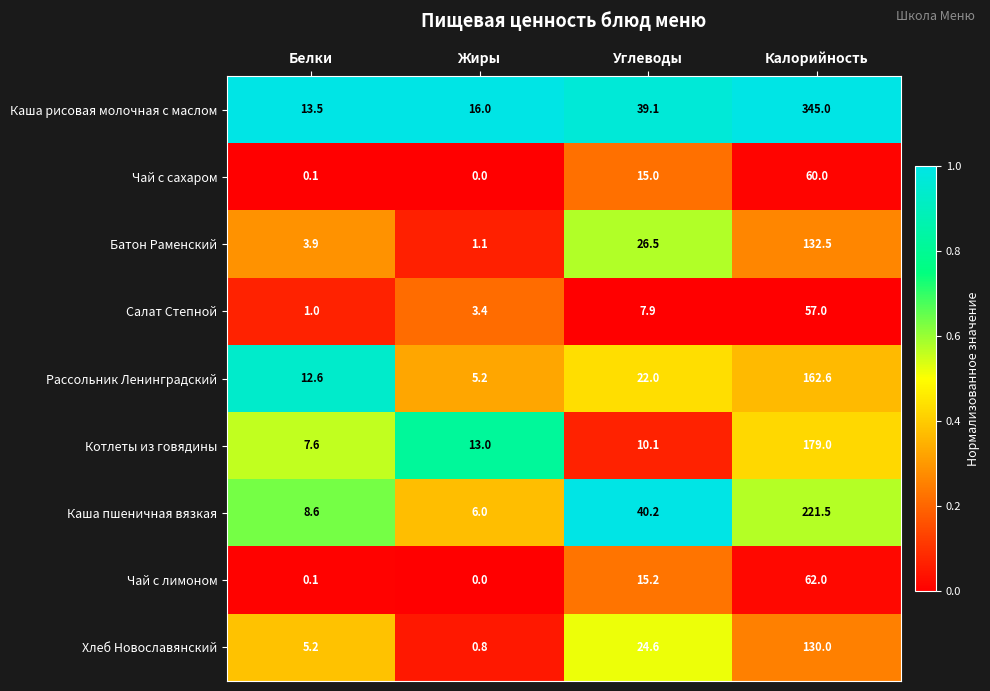

Which series has the widest spread of values?

Каша рисовая молочная с маслом